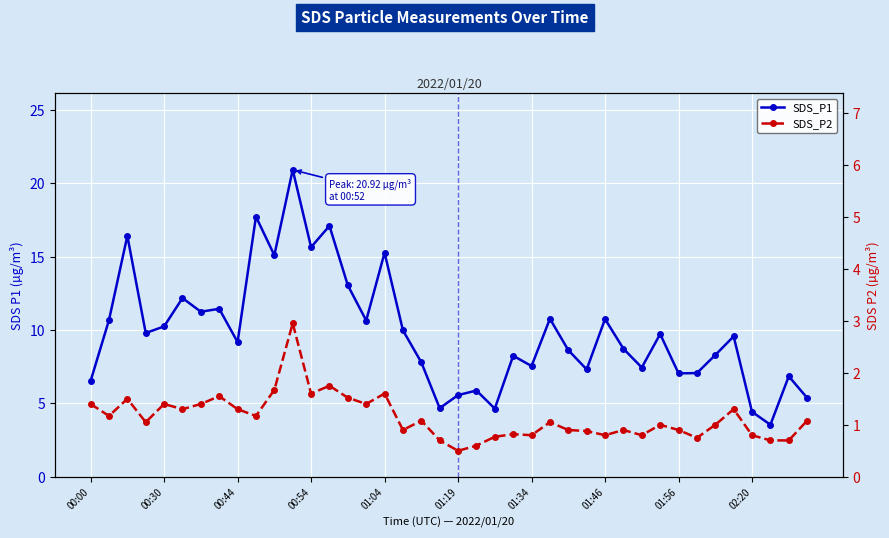

What are all the series names shown in the legend?

SDS_P1, SDS_P2